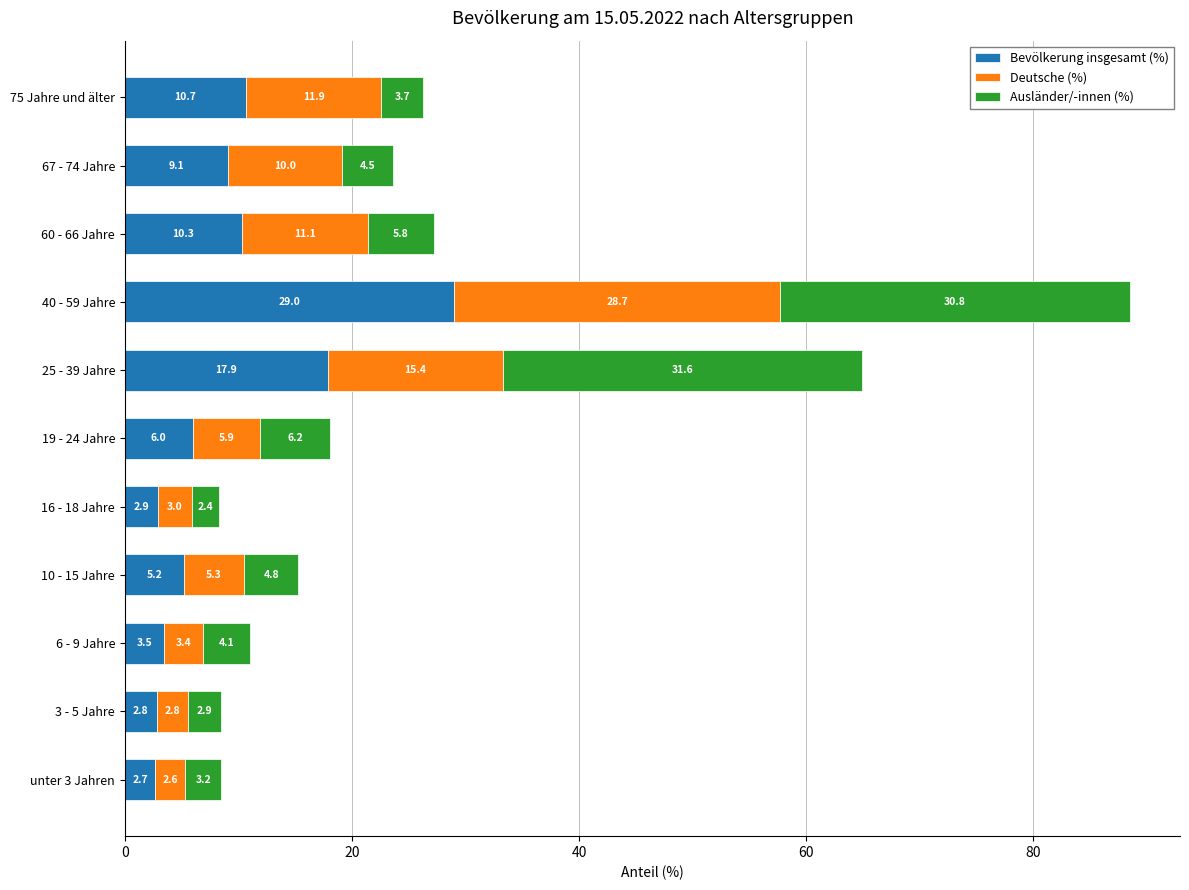

At which category is the sum across all series the highest?

40 - 59 Jahre